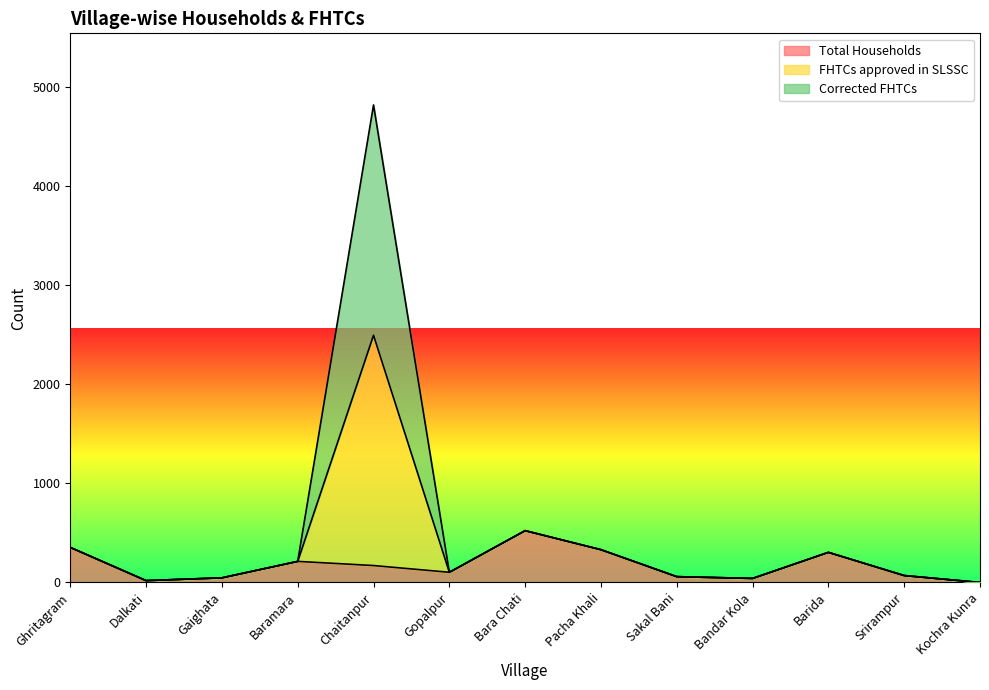

The Total Households series shows 151 at Gopalpur. True or false?

False